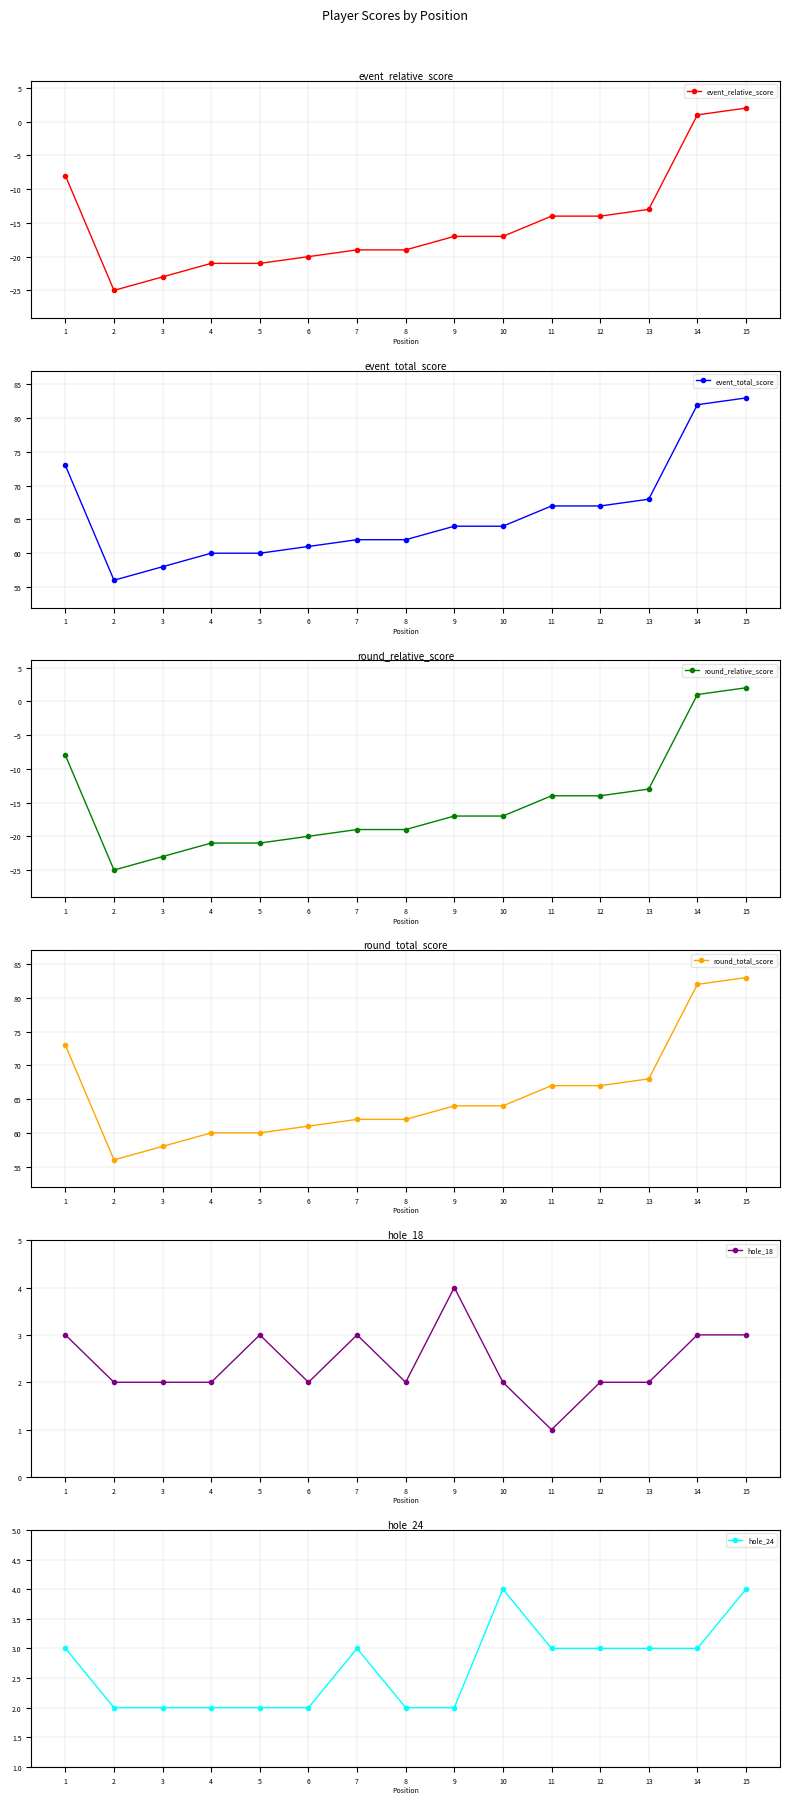

What is the spread (max minus min) of values at 1?

81